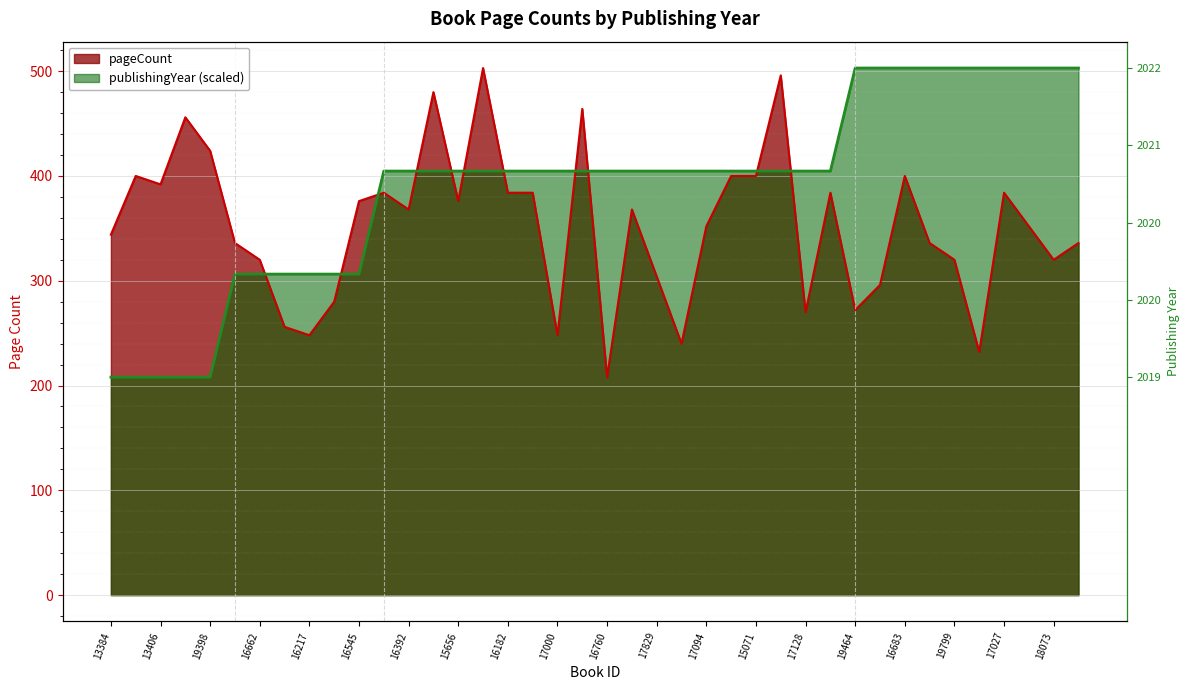

What is the difference between the publishingYear values at 19814 and 16476?

98.3